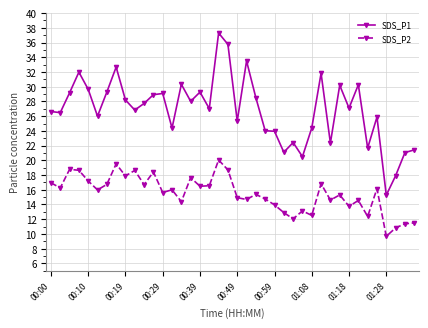

Which series has the largest range (max minus min)?

SDS_P1